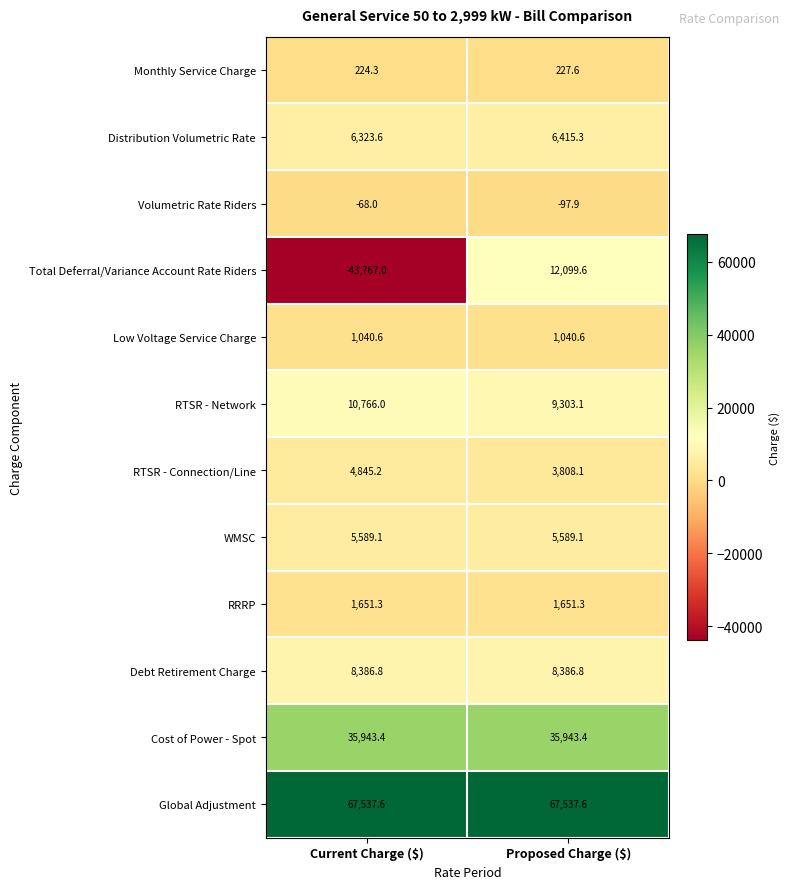

What is the lowest value of the Debt Retirement Charge series?

8386.8